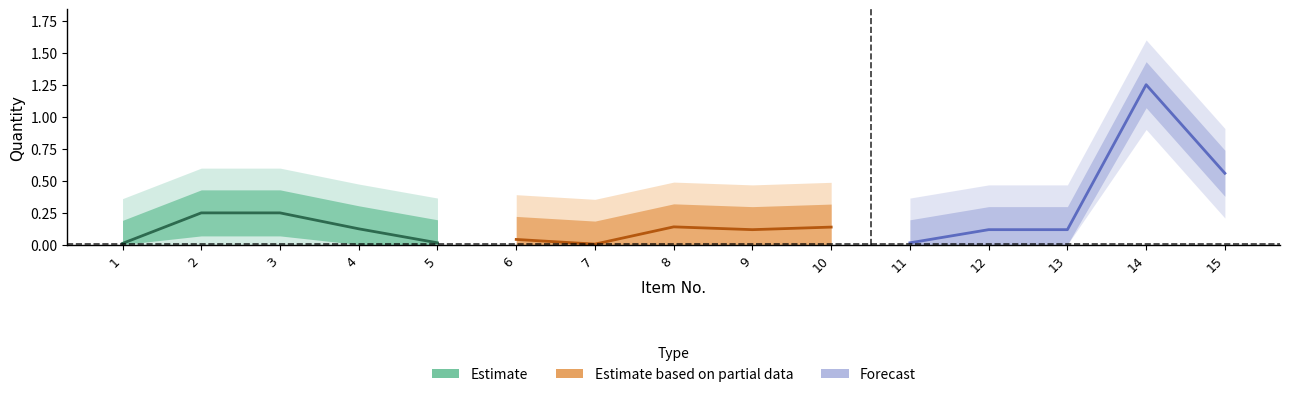

Does the chart have visible grid lines?

No